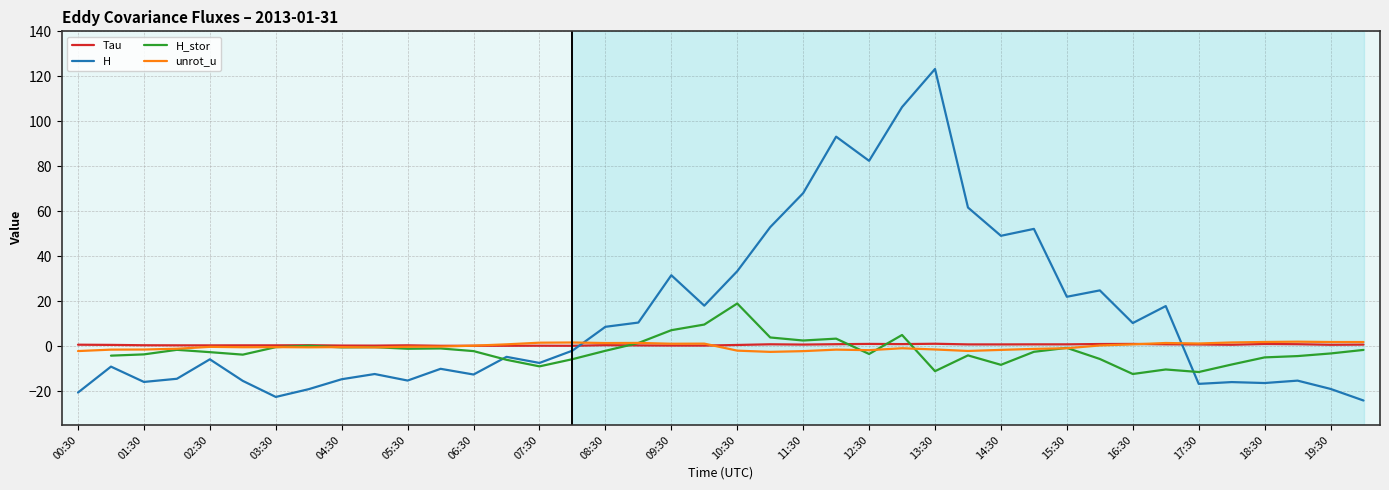

How many lines are shown in the chart?

4